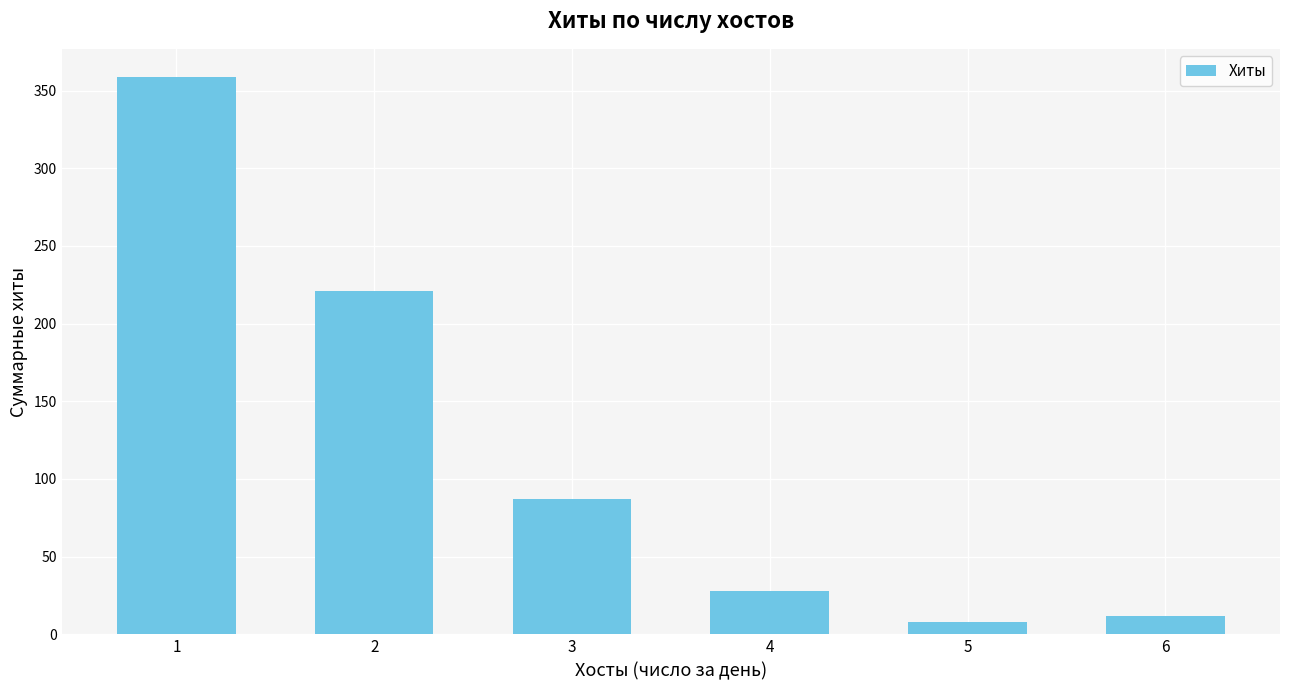

Count the number of data series in this chart.

1